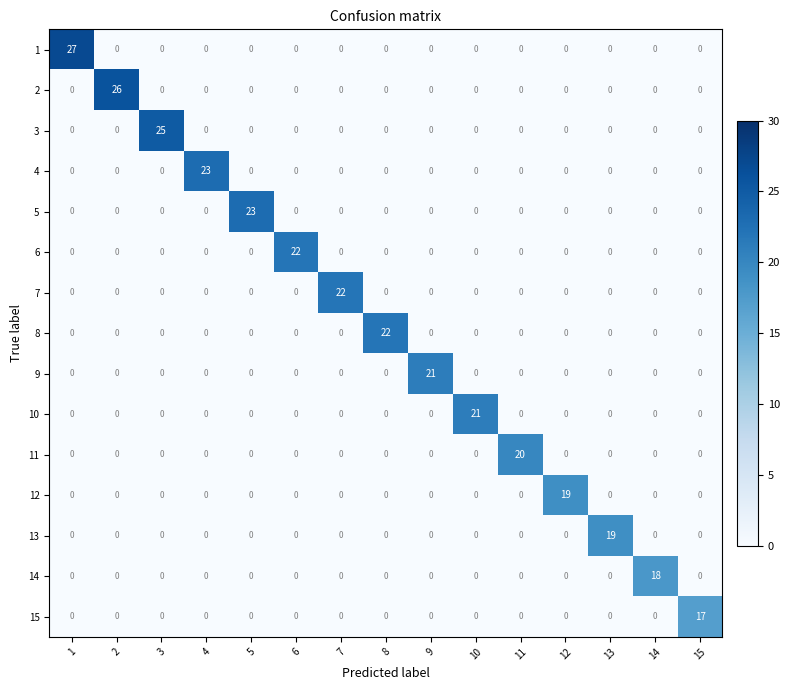

What is the sum of all 1 values?

27